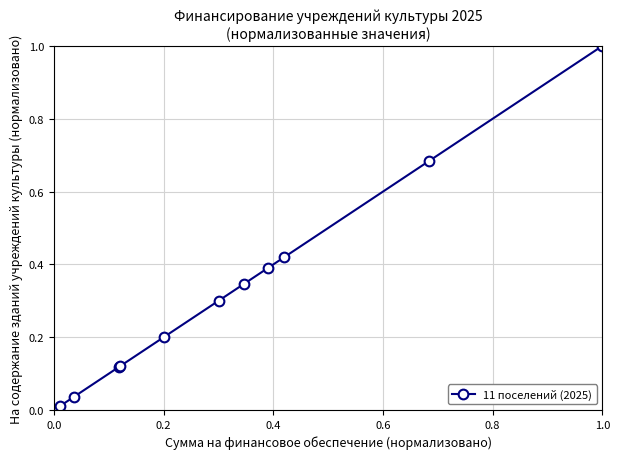

What is the value of the 5th point from the left?

0.2